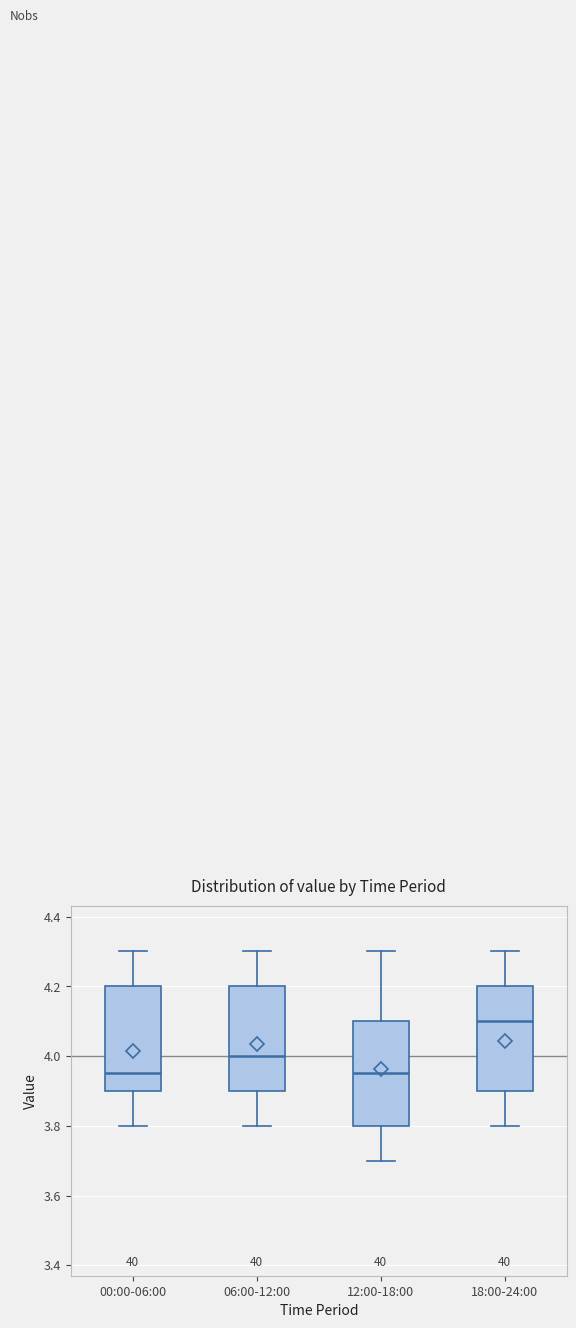

Reading left to right, read every box against the y-axis: the position of its median line, the range the box covers, and the ends of its whiskers. The values are not printed on the chart, so give them approximately, as read against the axis.

00:00-06:00: median 3.96, box 3.90 to 4.20, whiskers 3.80 to 4.30
06:00-12:00: median 4.00, box 3.90 to 4.20, whiskers 3.80 to 4.30
12:00-18:00: median 3.96, box 3.80 to 4.10, whiskers 3.70 to 4.30
18:00-24:00: median 4.10, box 3.90 to 4.20, whiskers 3.80 to 4.30